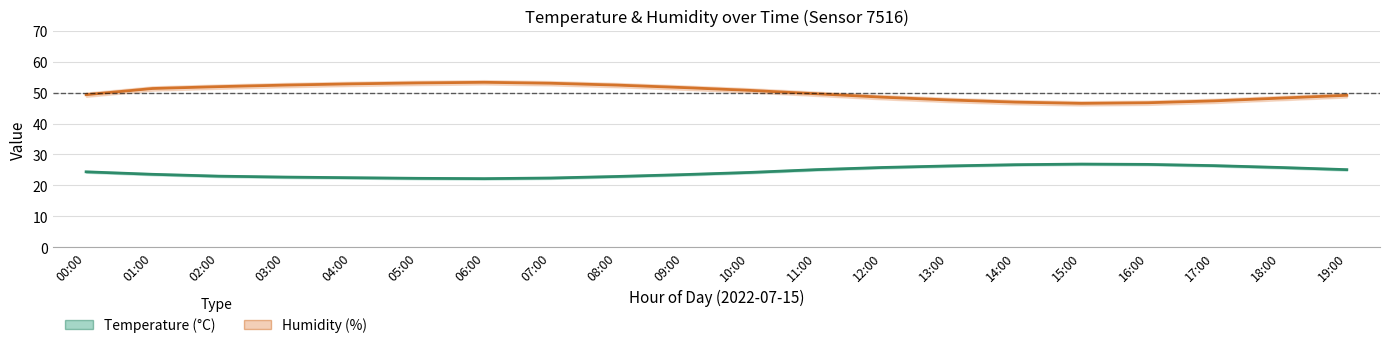

Which series has the largest total across all categories?

Humidity (%)